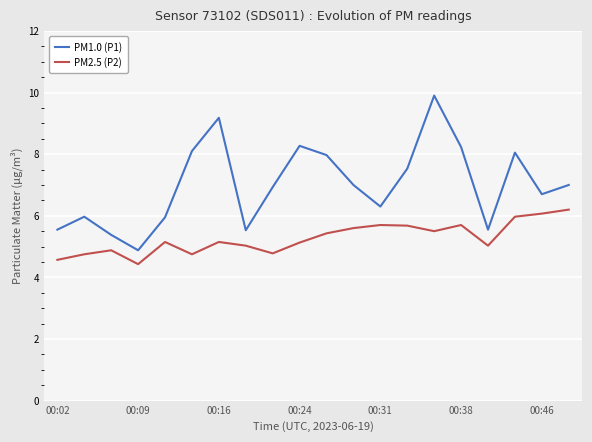

What is the average value of the PM1.0 (P1) series?

7.0